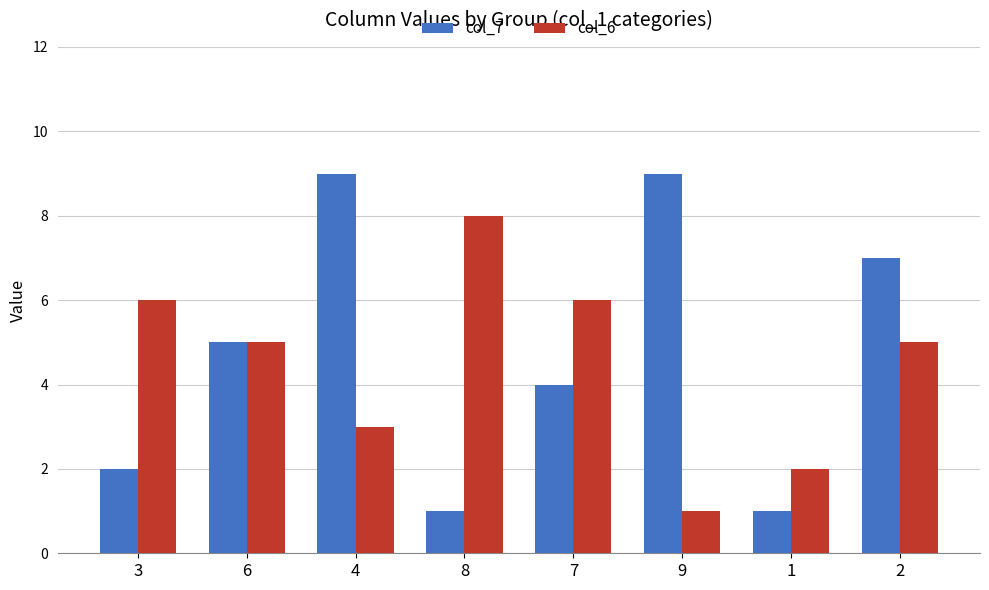

How many data points in col_7 are less than 5?

4